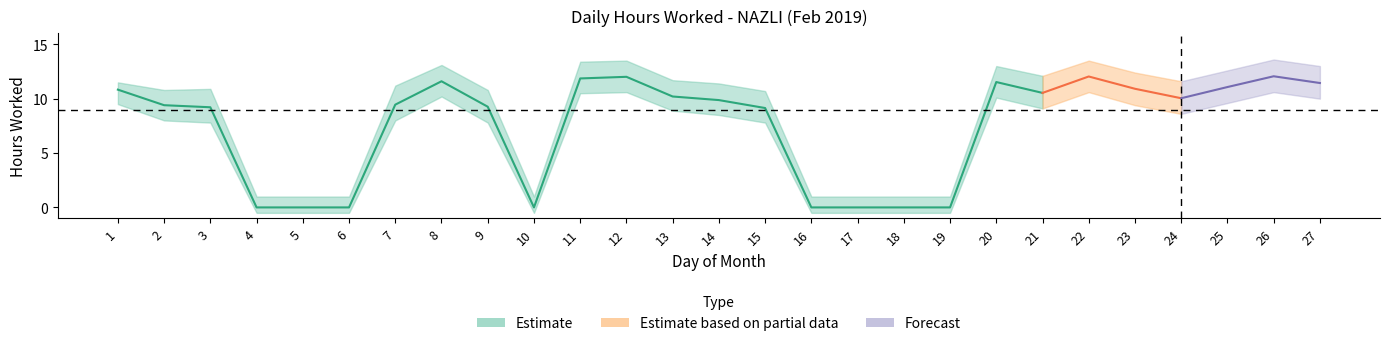

Which label corresponds to the smallest value in the chart?

4